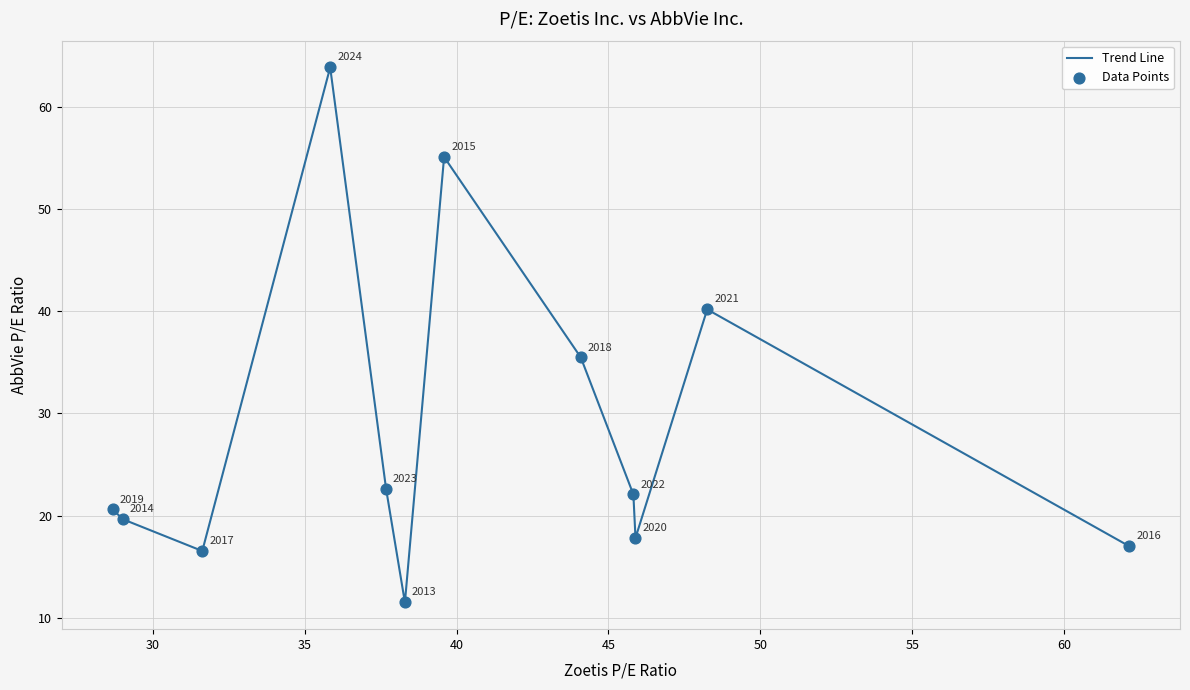

What is the smallest value displayed?

11.5